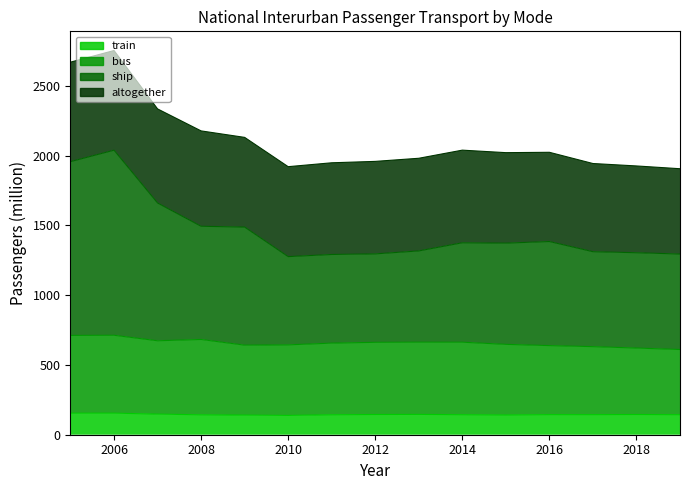

What is the lowest value of the train series?

138.3